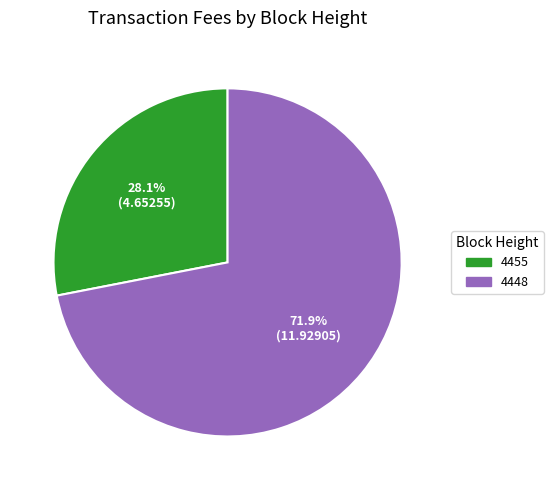

What is the majority slice?

4448